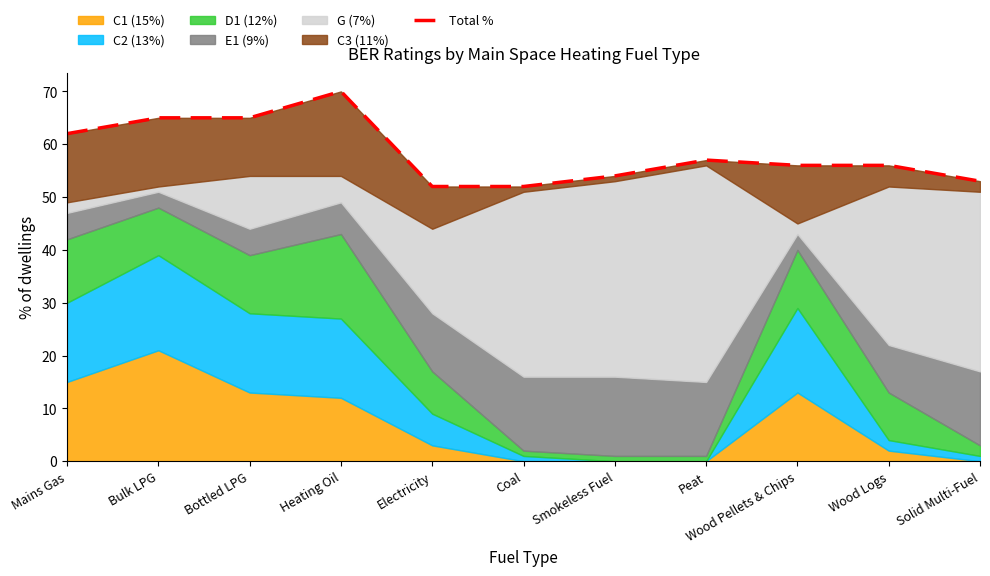

What position from the left is Wood Logs?

10